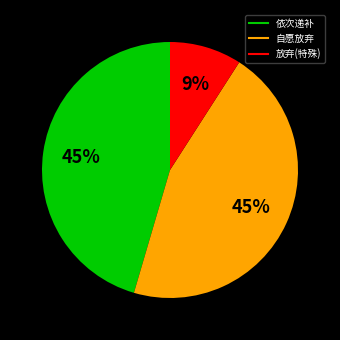

Is there any slice that represents more than half of the pie?

No